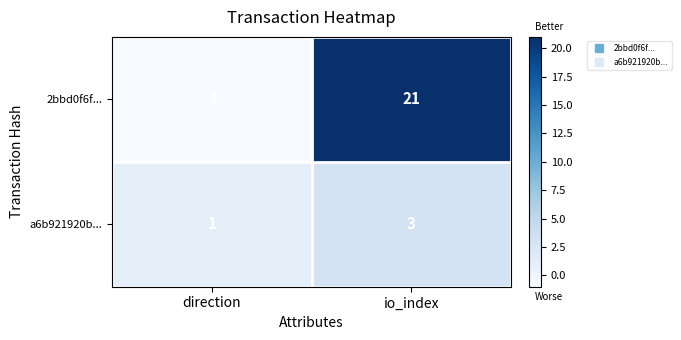

True or false: a6b921920b... has a value of 2 at io_index.

False